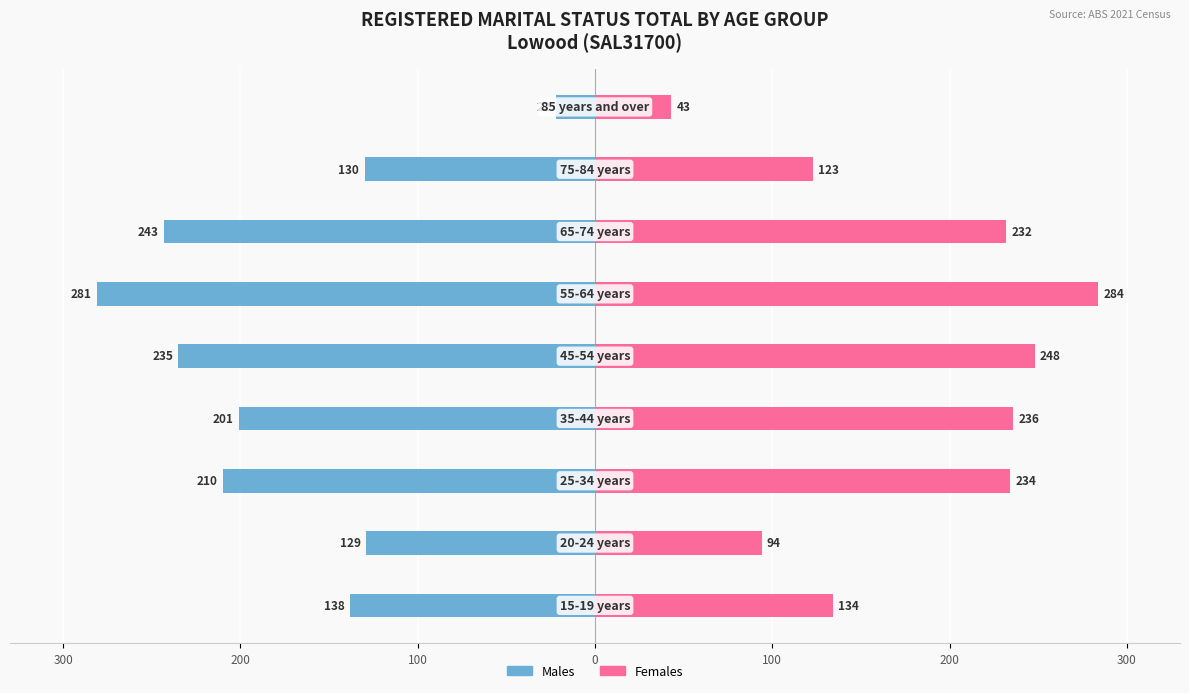

Does the chart contain stacked bars?

No